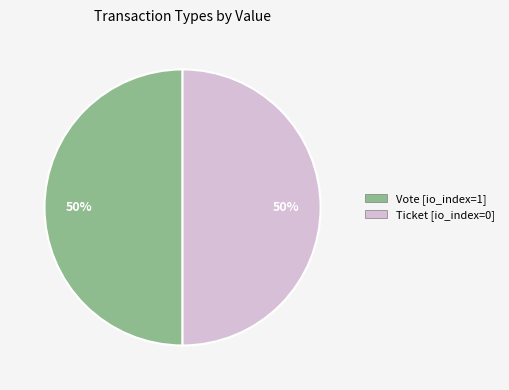

To the nearest percent, what is the average slice percentage?

50%